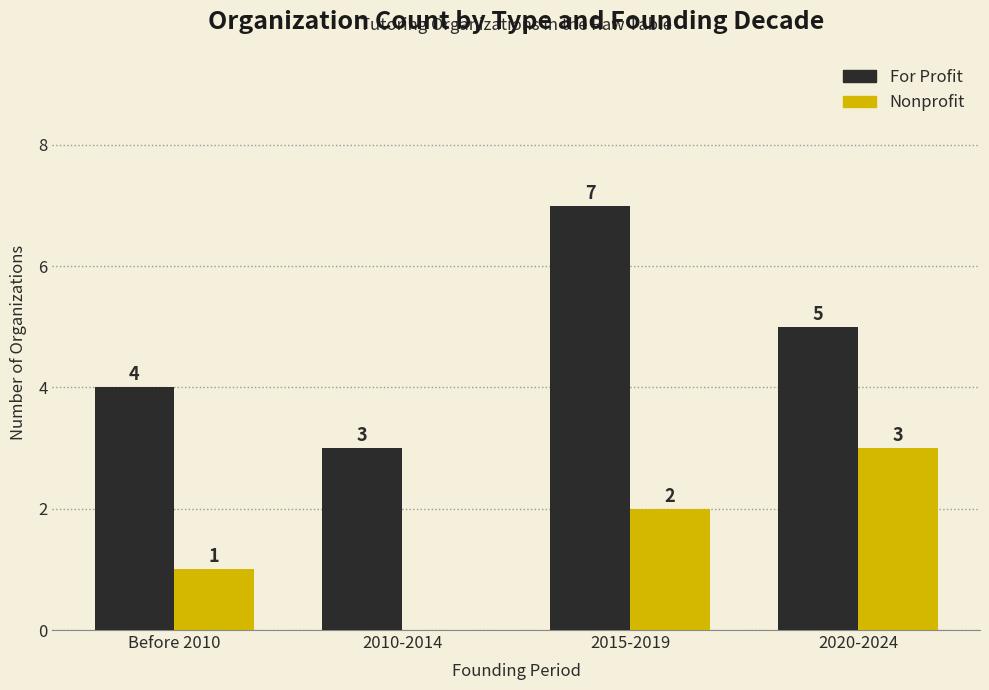

Reading left to right, list all the values displayed in this chart.

For Profit: Before 2010=4	2010-2014=3	2015-2019=7	2020-2024=5
Nonprofit: Before 2010=1	2010-2014=0	2015-2019=2	2020-2024=3